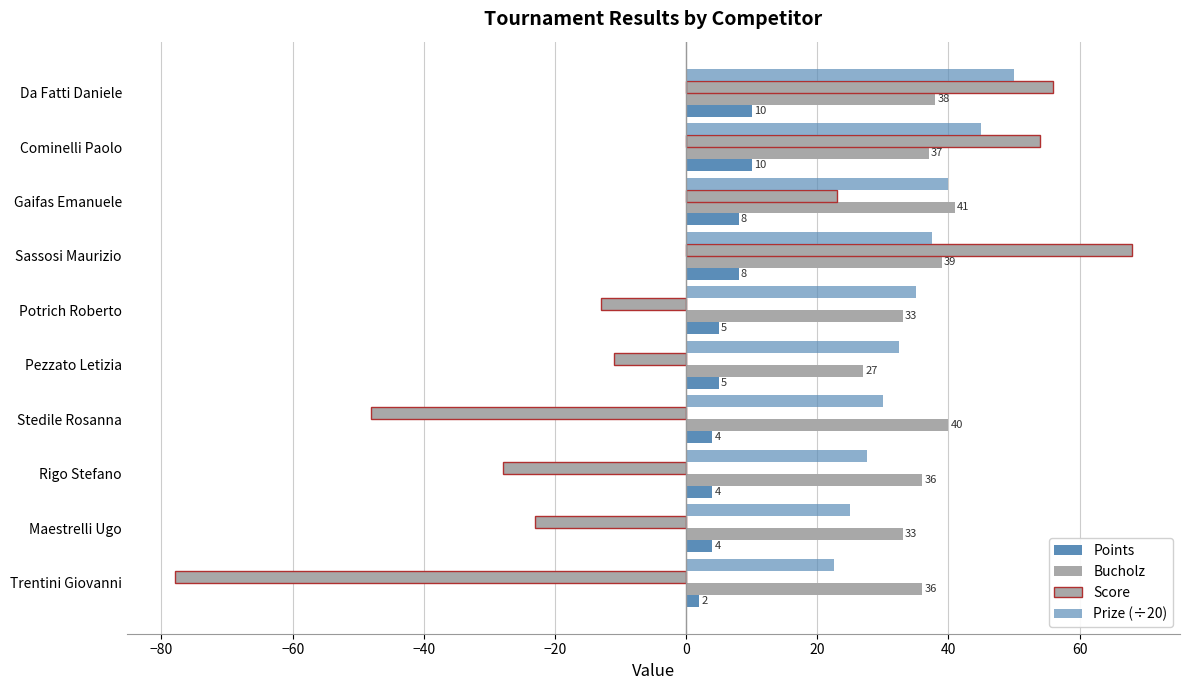

What is the highest value of the Bucholz series?

41.0